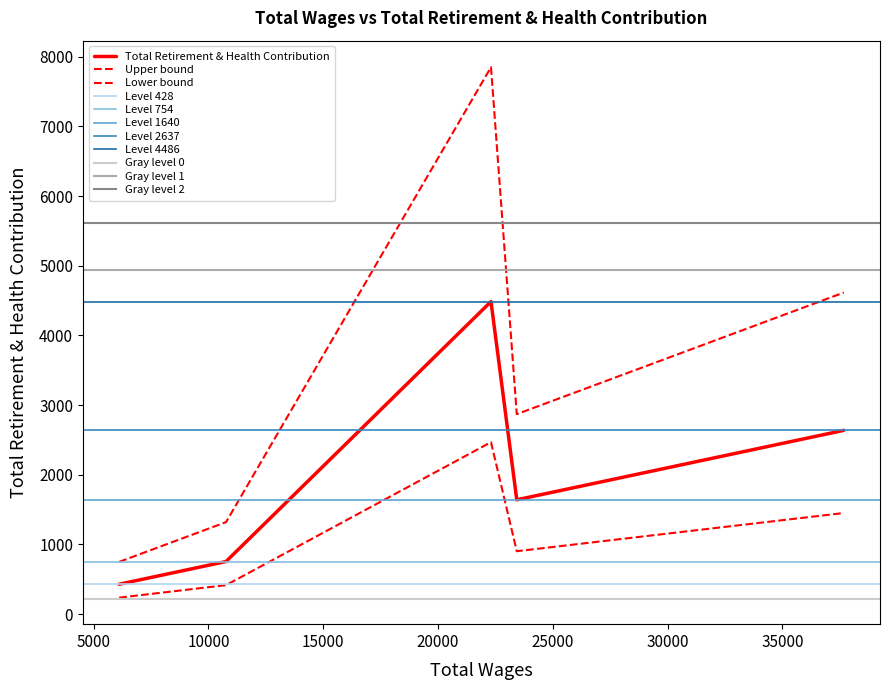

Approximately how many times larger is the value at 10767 compared to 23432?

0.5